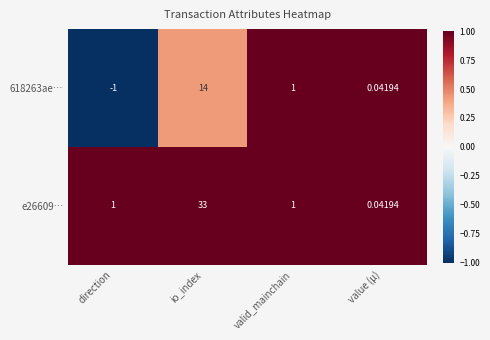

Between direction and value (µ), which series saw the biggest shift?

618263ae…